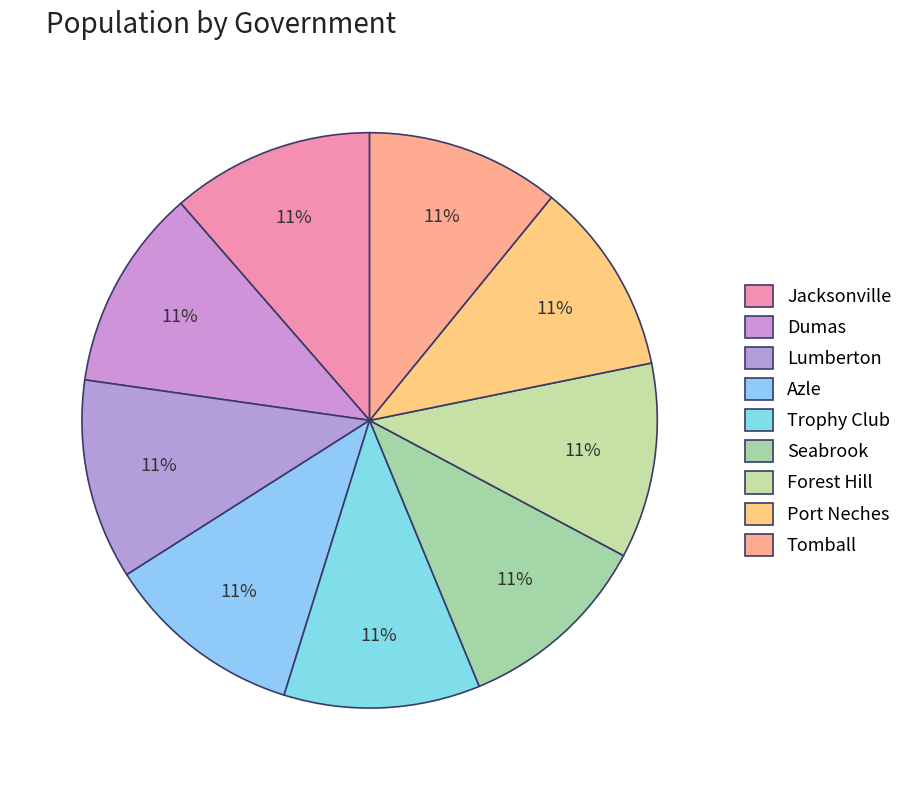

What is the largest slice in the pie chart?

Jacksonville